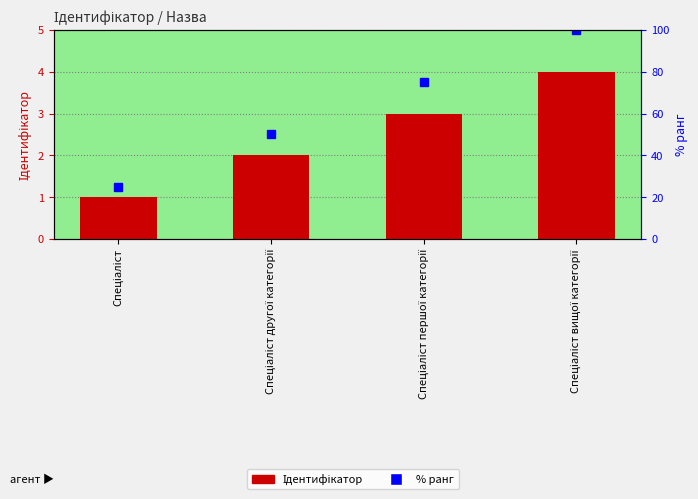

What is the approximate value of Ідентифікатор at Спеціаліст першої категорії?

3